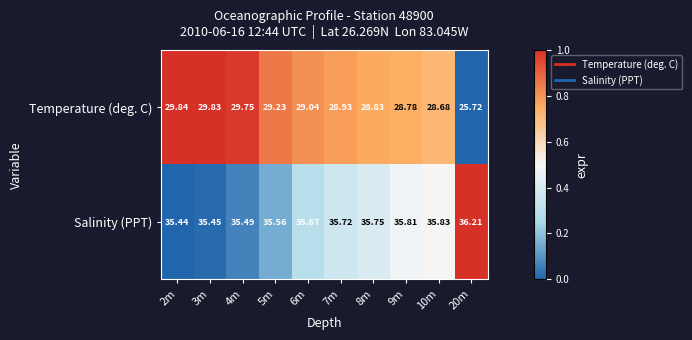

What is the total value across all series at 8m?

64.6